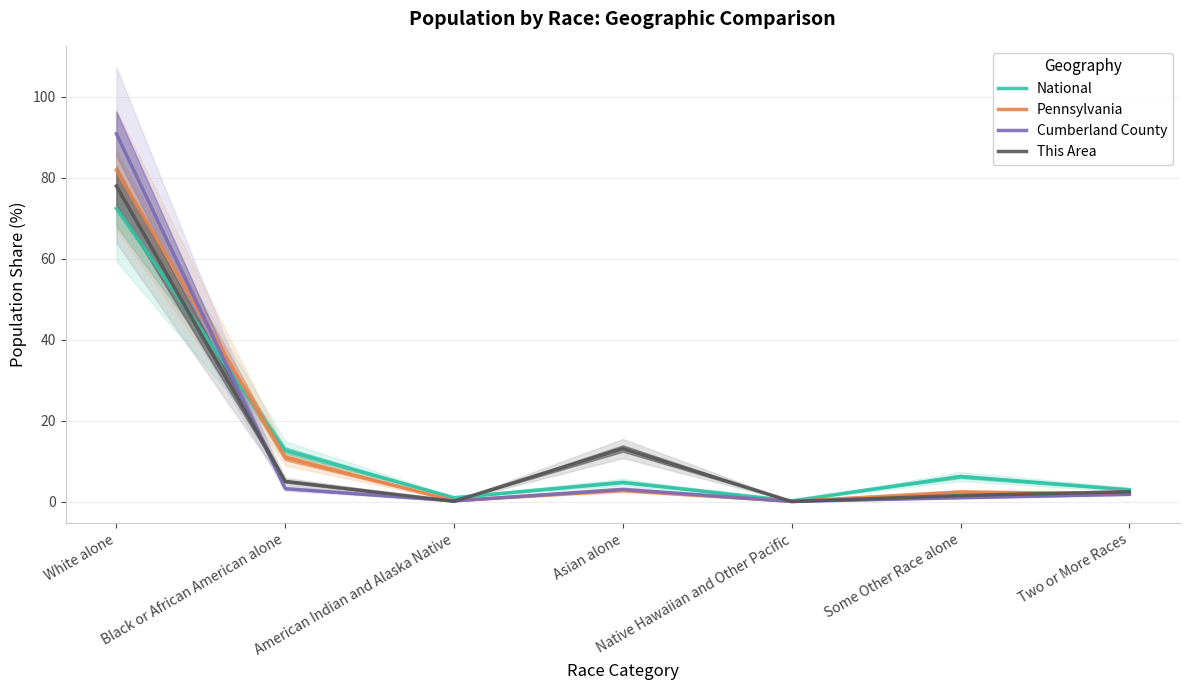

What position from the right is Black or African American alone?

6